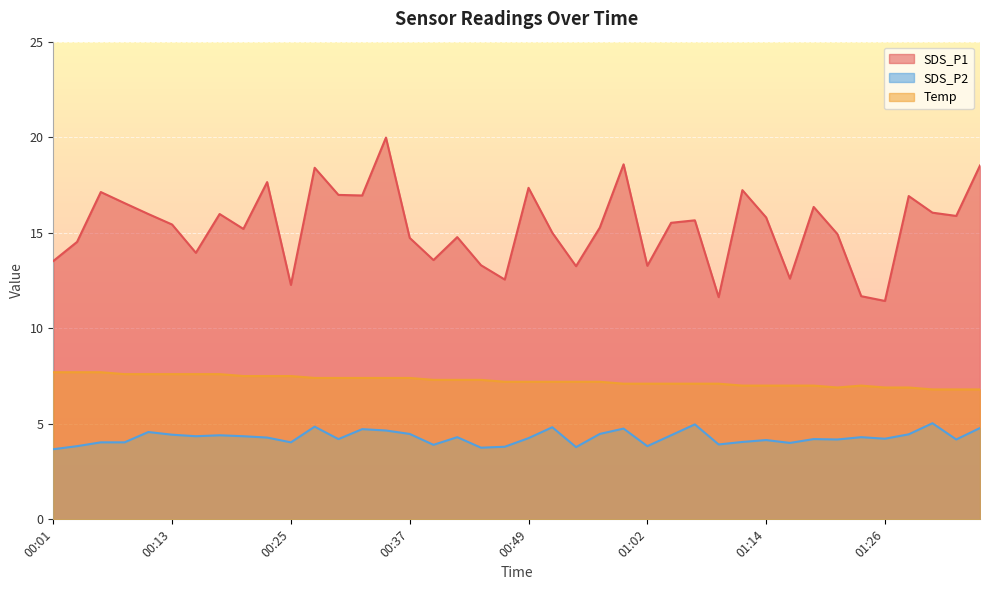

True or false: Temp has a value of 7.7 at 00:03.

True